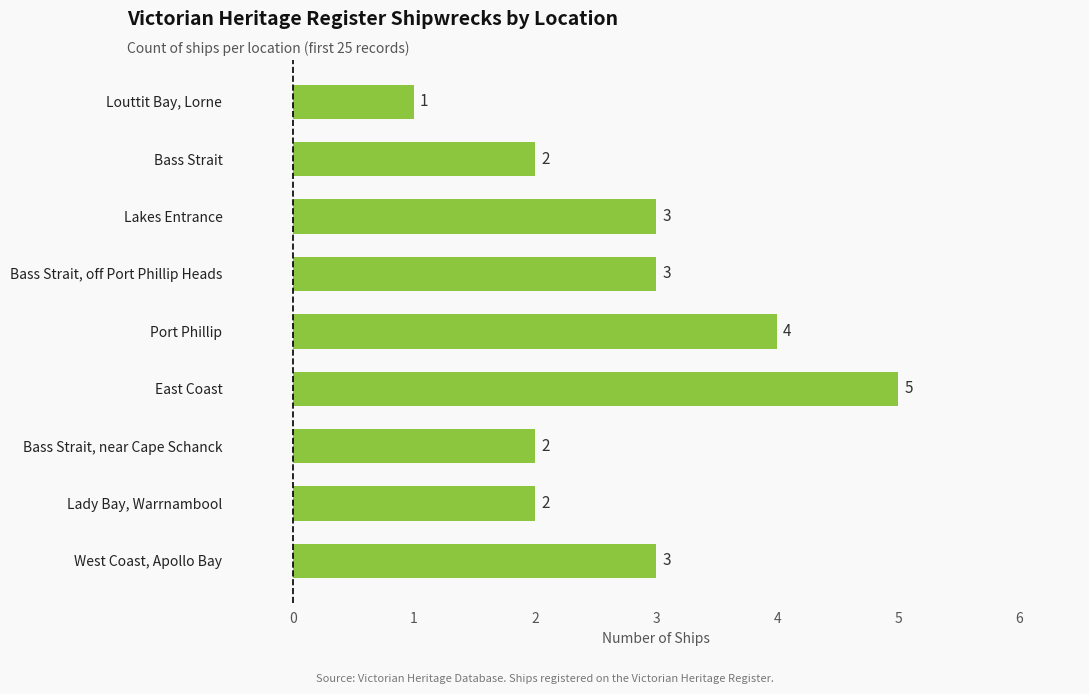

What value does the data have at West Coast, Apollo Bay?

3